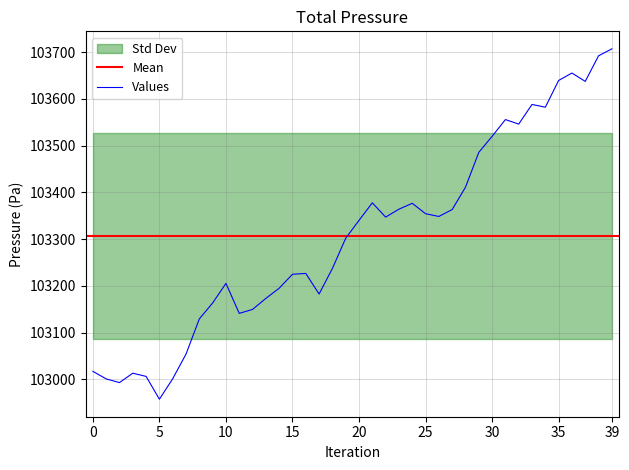

What is the lowest value of the Values series?

102957.5